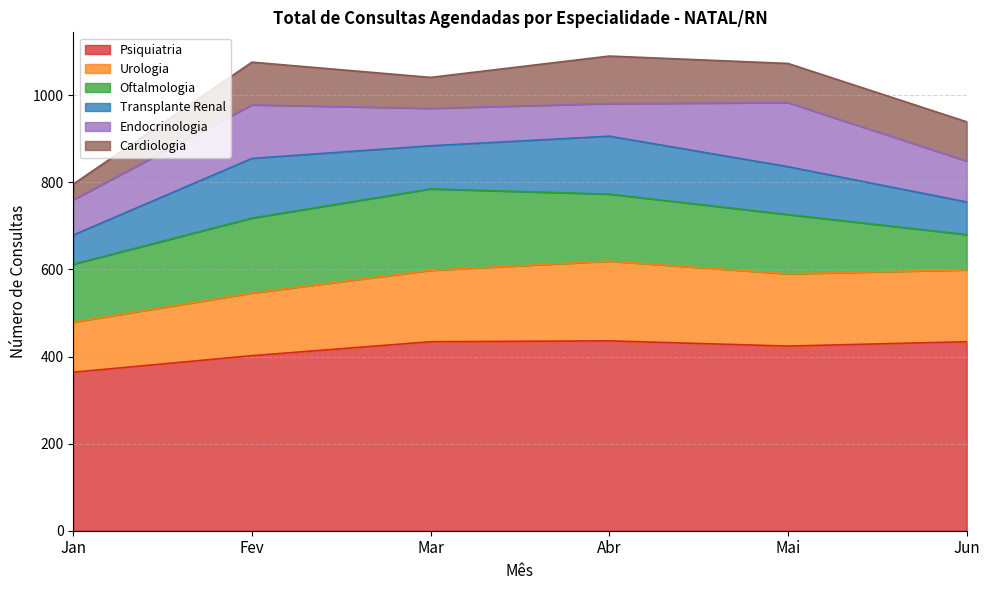

True or false: Cardiologia has more than 2 interior local peaks.

False